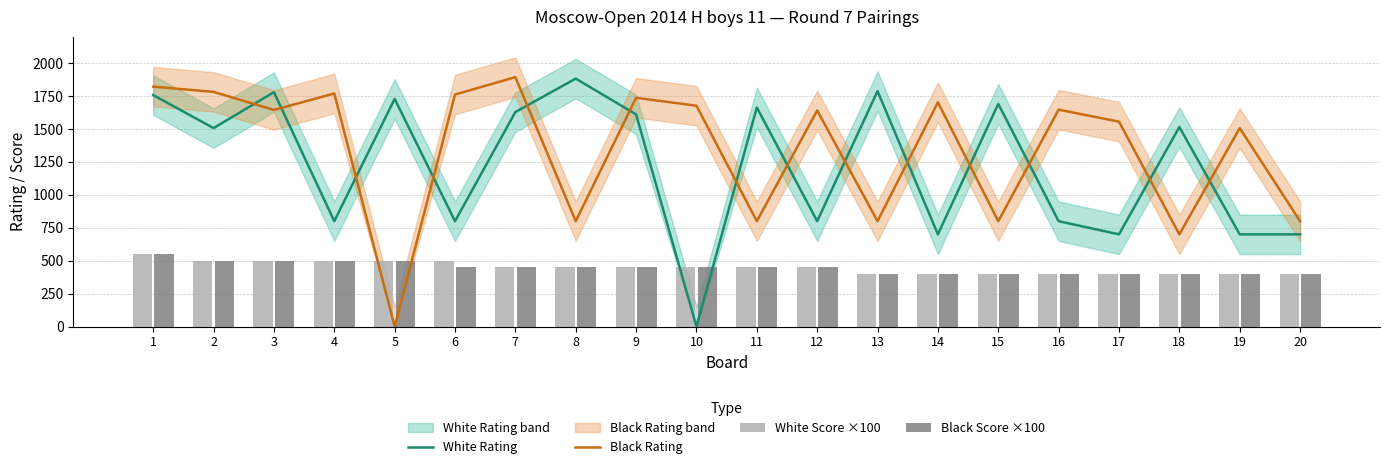

Reading left to right, what are all the values shown in this chart?

White Rating: 1758	1507	1780	800	1729	800	1629	1883	1611	0	1664	800	1788	700	1691	800	700	1515	700	700
Black Rating: 1822	1782	1645	1770	0	1762	1894	800	1737	1677	800	1641	800	1703	800	1647	1556	700	1507	800
White Score ×100: 550	500	500	500	500	500	450	450	450	450	450	450	400	400	400	400	400	400	400	400
Black Score ×100: 550	500	500	500	500	450	450	450	450	450	450	450	400	400	400	400	400	400	400	400